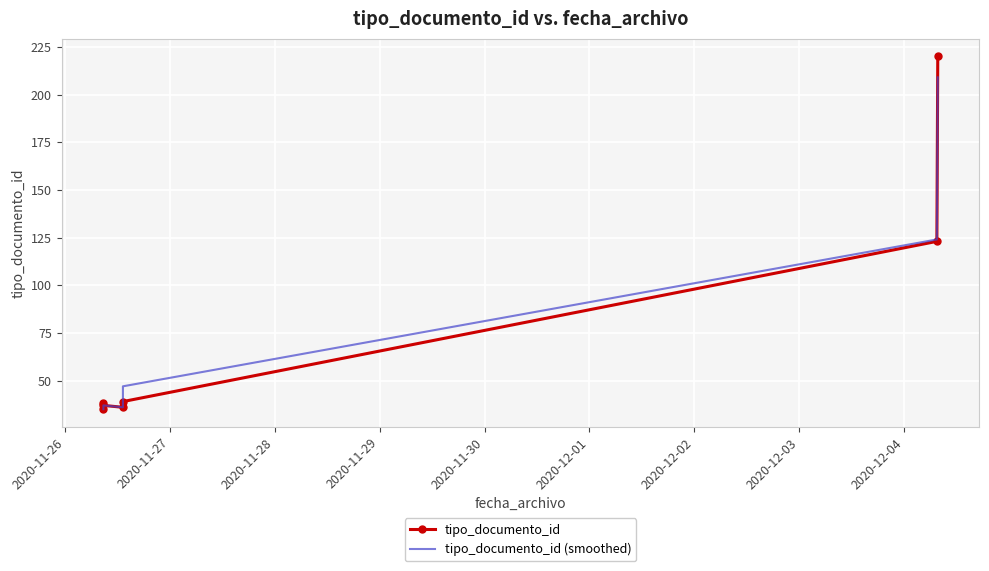

What is the average value of the tipo_documento_id (smoothed) series?

75